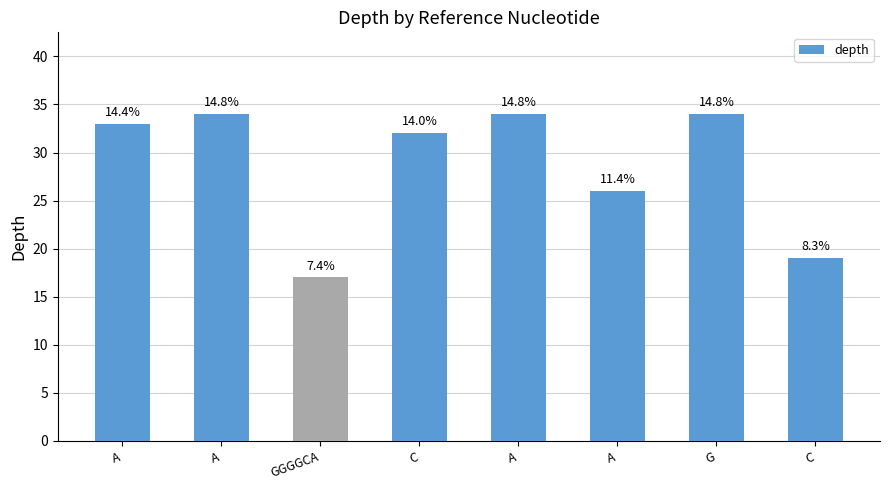

What is the maximum value shown in the chart?

34